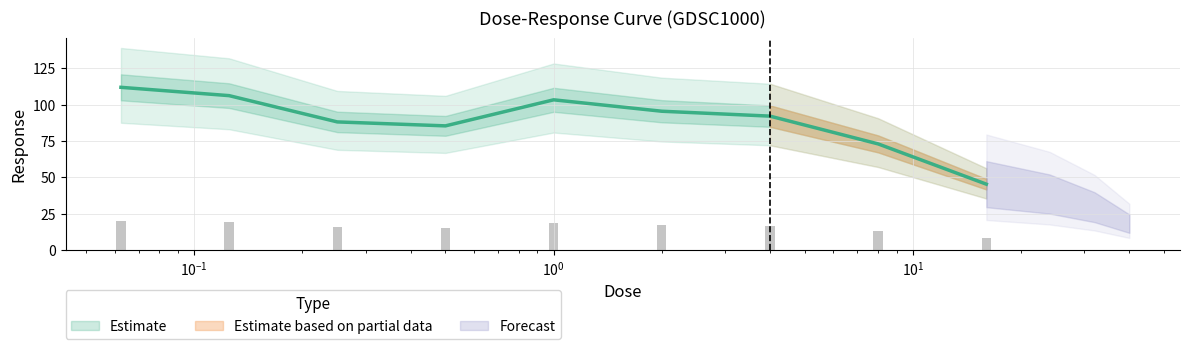

How many values are below 92?

4